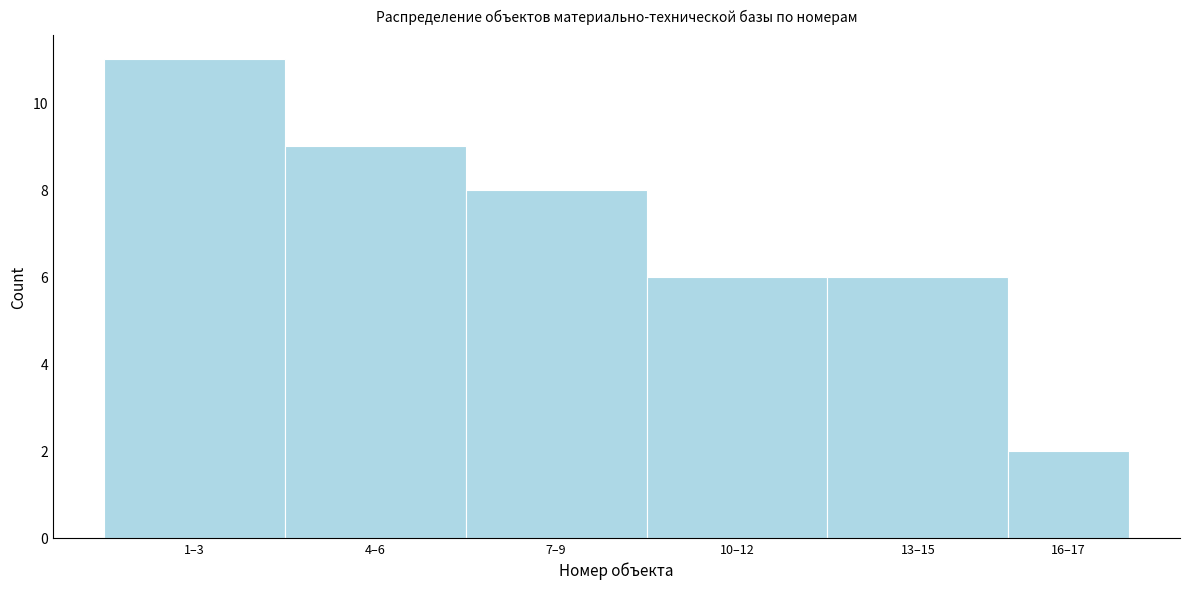

Reading right to left, what are all the values shown in this chart?

16–17=2	13–15=6	10–12=6	7–9=8	4–6=9	1–3=11